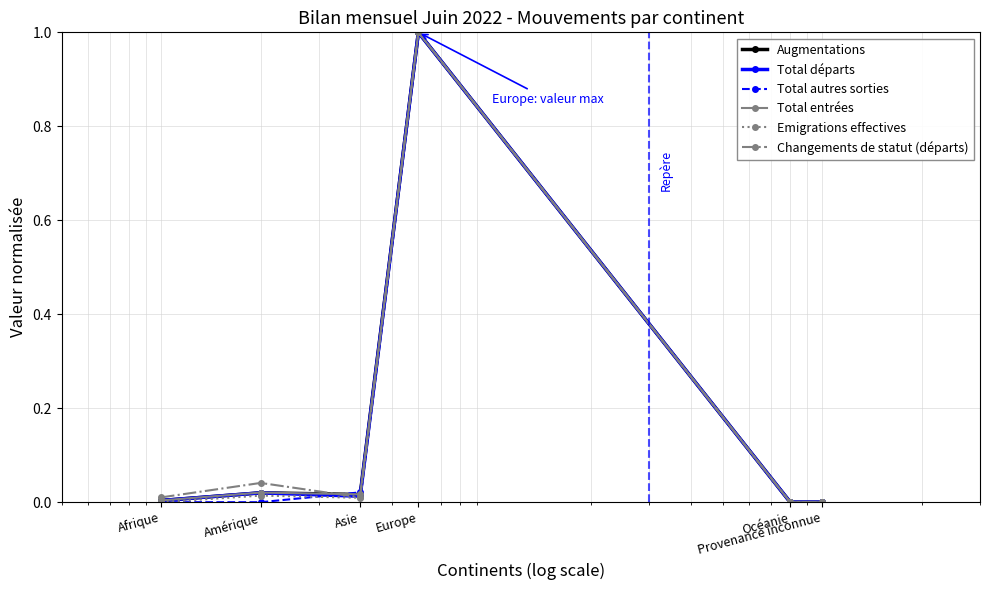

What is the greatest value displayed?

1.0